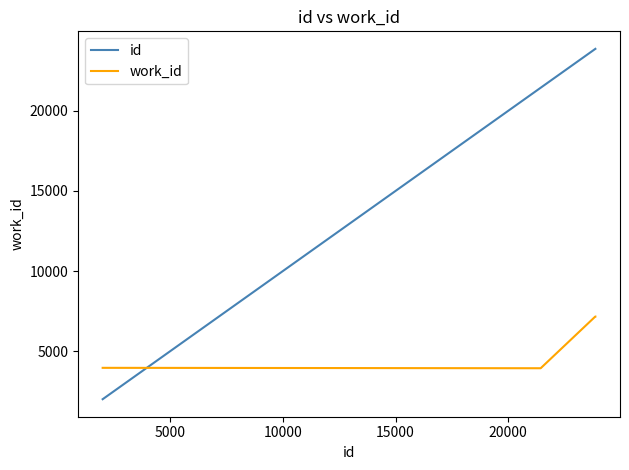

How many values in the id series are below 23860?

2